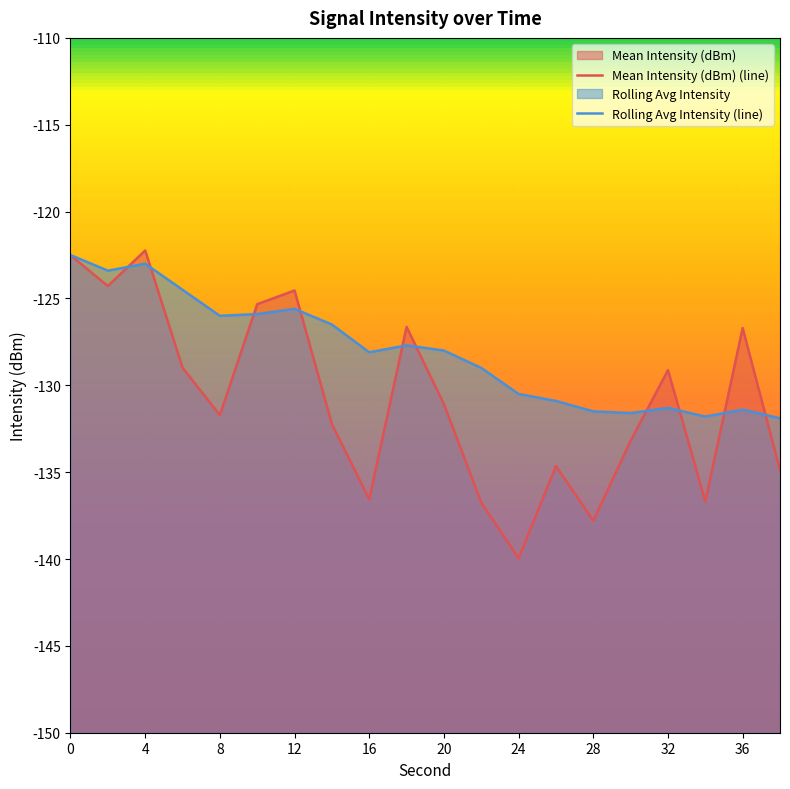

Which category has the highest value in the Mean Intensity (dBm) (line) series?

4